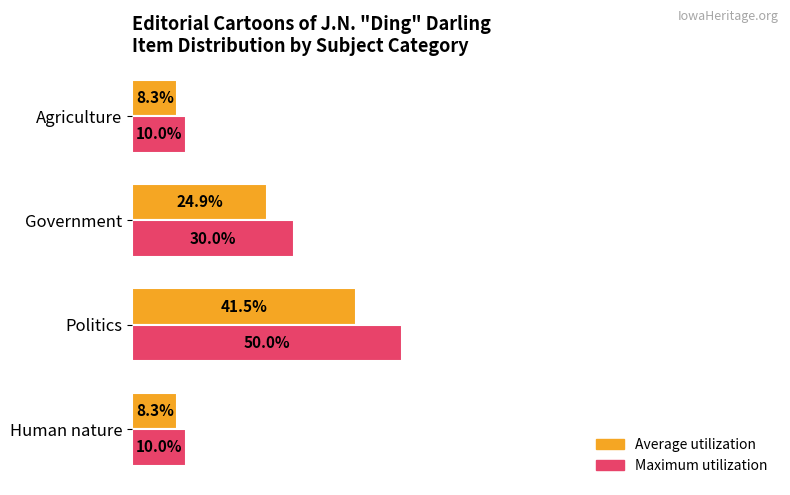

Which series has the widest spread of values?

Maximum utilization